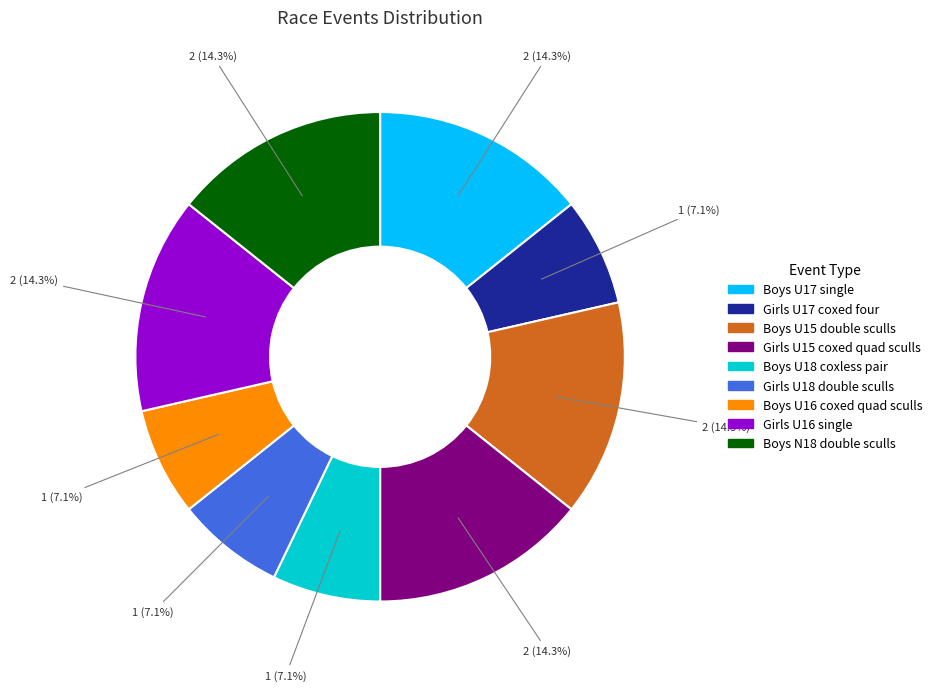

How many segments does this pie chart have?

9